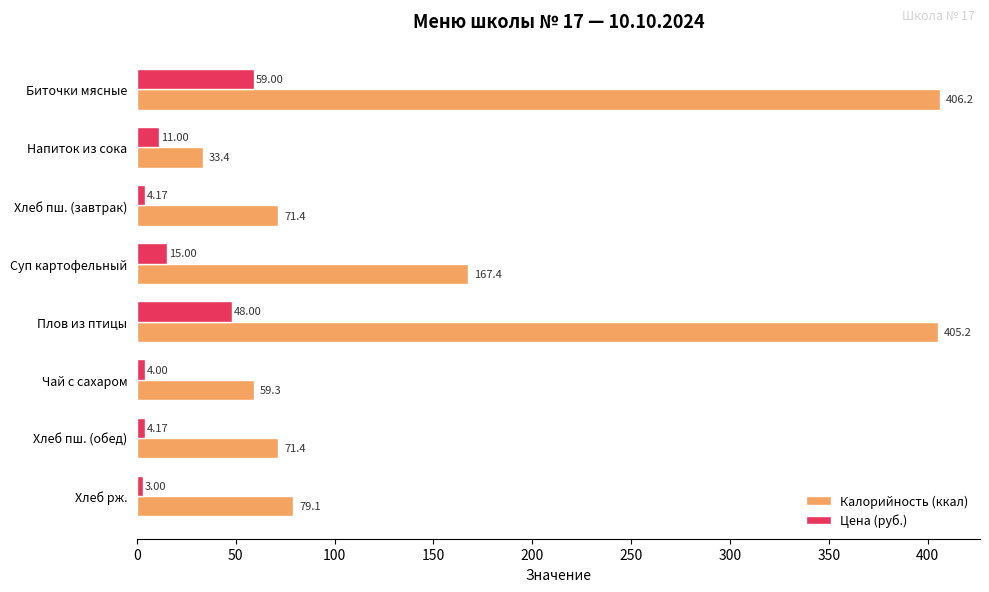

List the series in order of their overall mean, lowest first.

Цена (руб.), Калорийность (ккал)